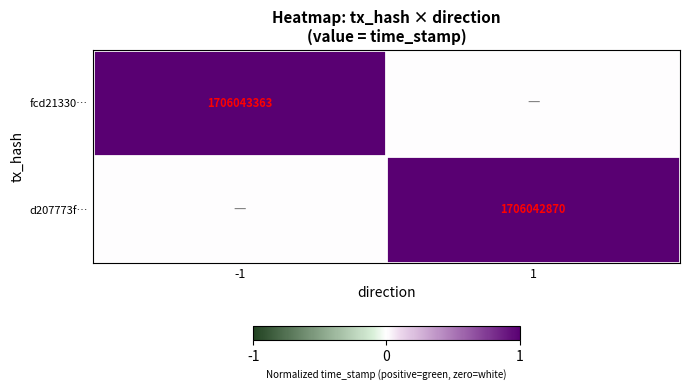

The value of fcd21330… at -1 is 1706043363. True or false?

True